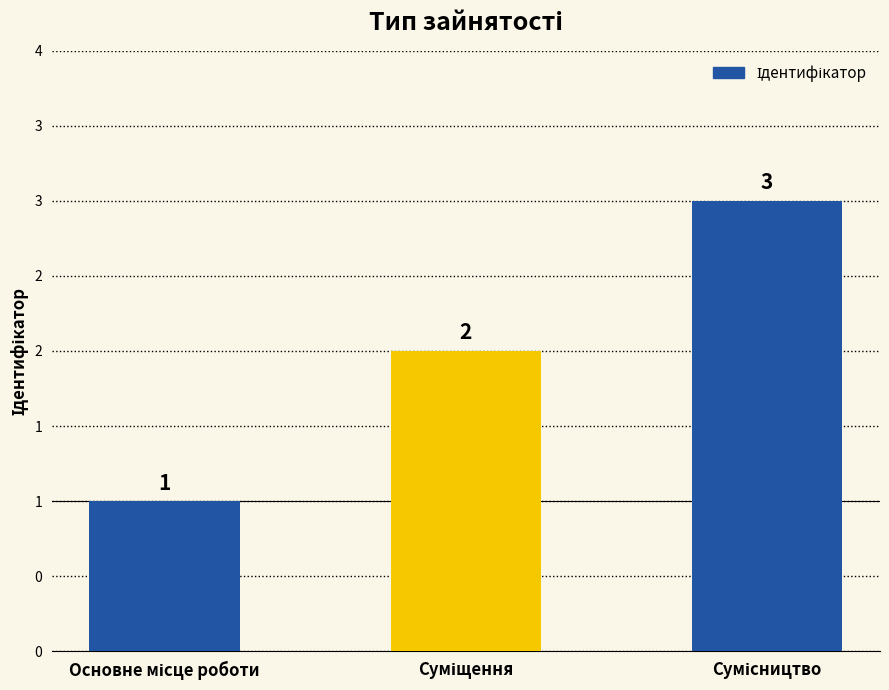

Does the chart contain any negative values?

No